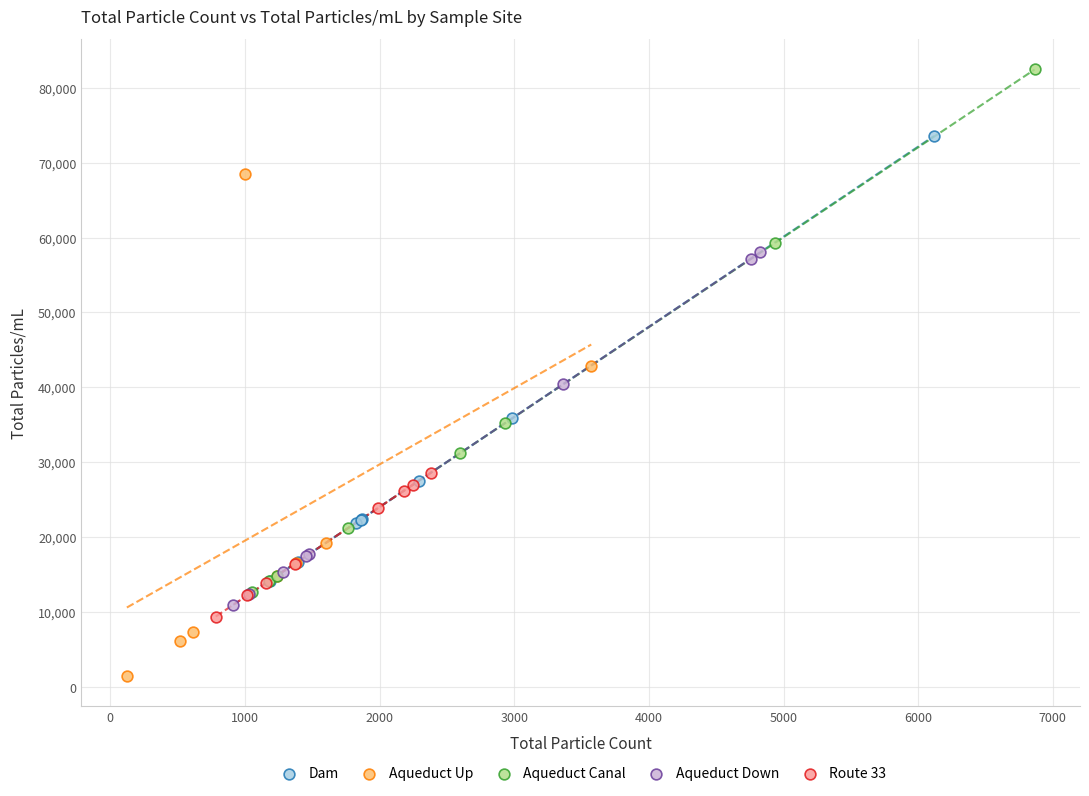

Which series contains the highest Y value?

Aqueduct Canal